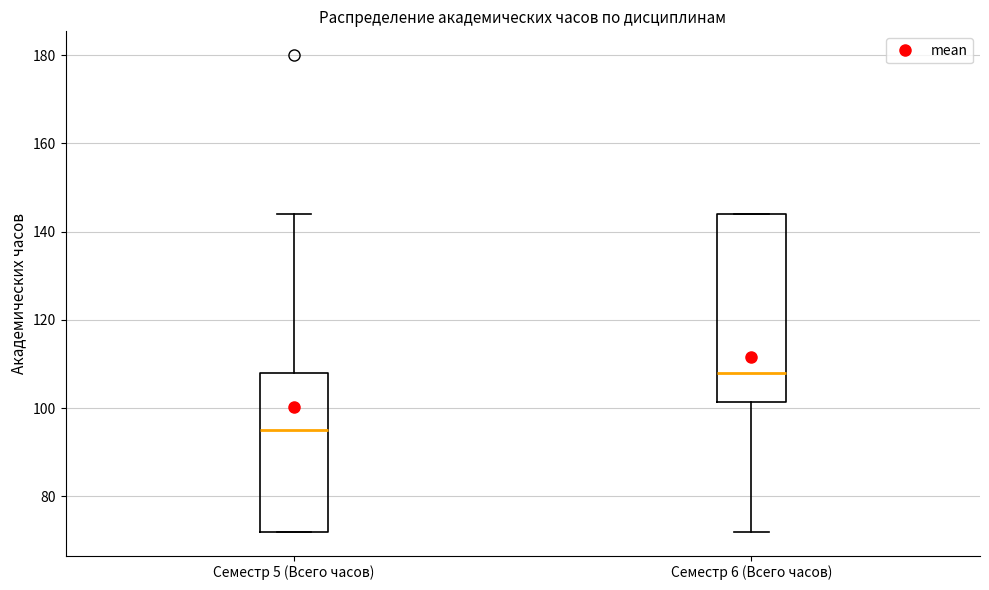

Comparing the boxes themselves (not the whiskers), which one is the tallest?

Семестр 6 (Всего часов)